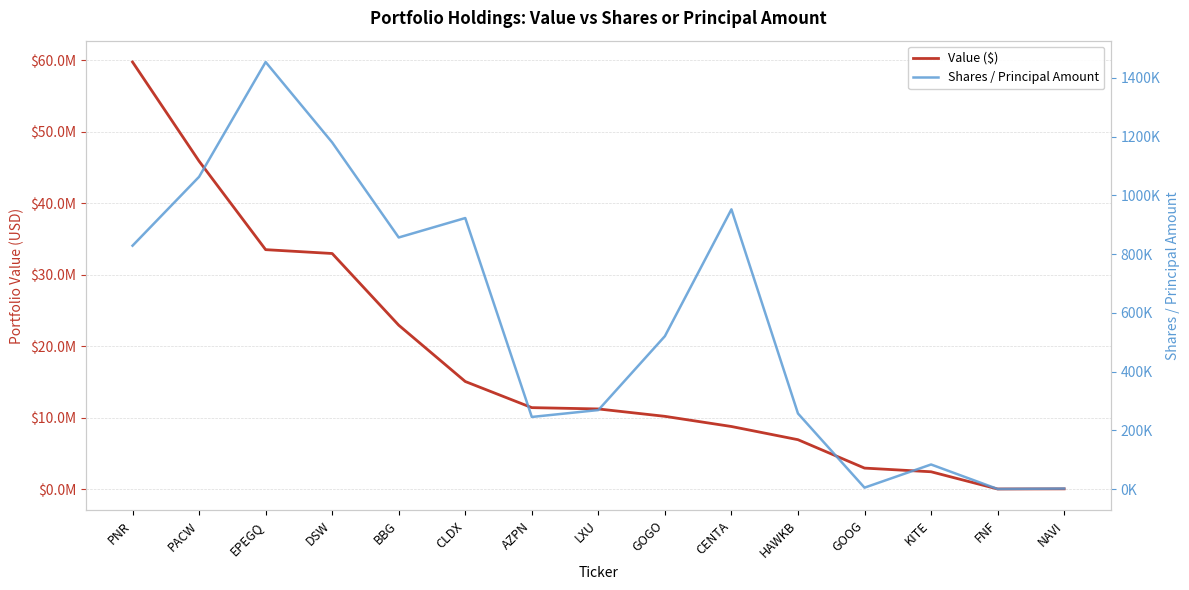

Count the number of data series in this chart.

2